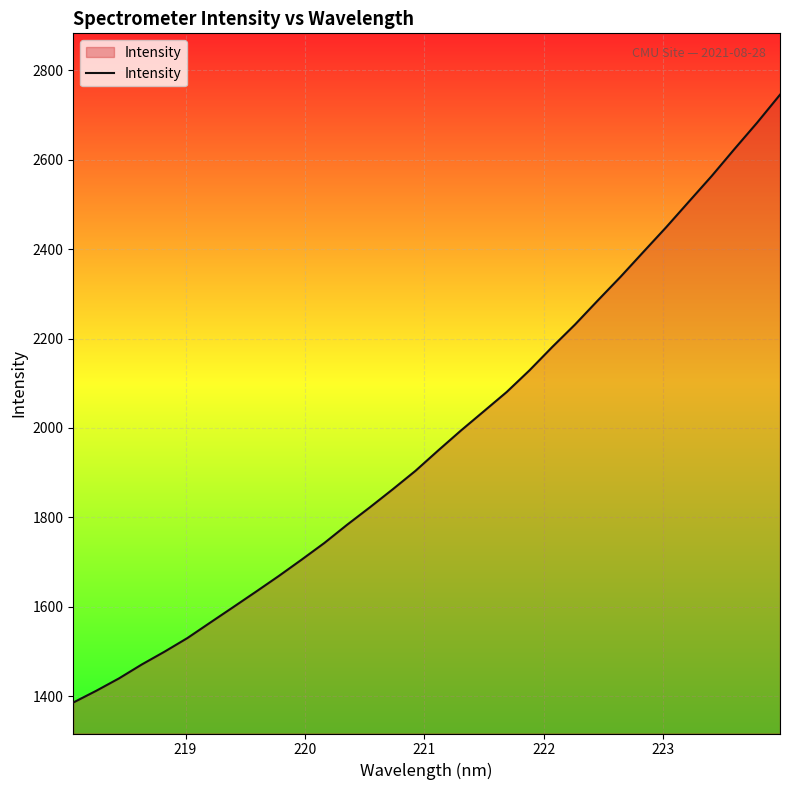

What is the minimum value shown in the chart?

1385.9